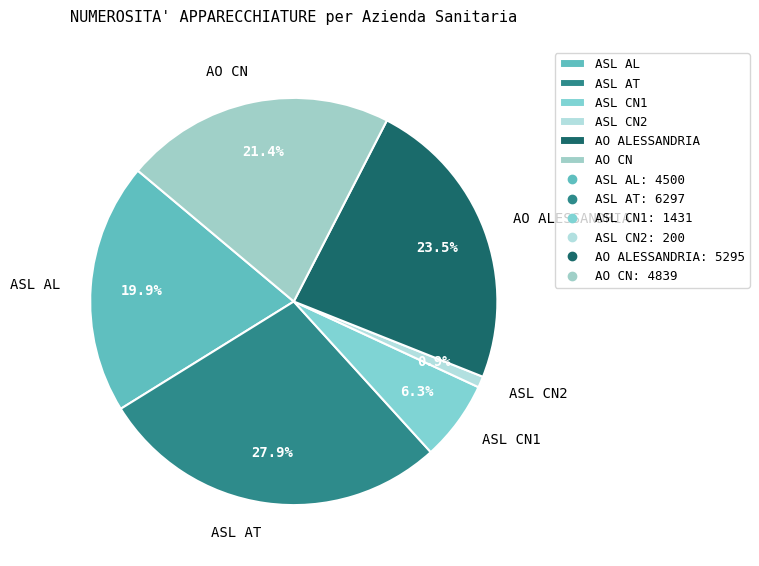

Is it true that ASL AT is 28% of the pie?

True